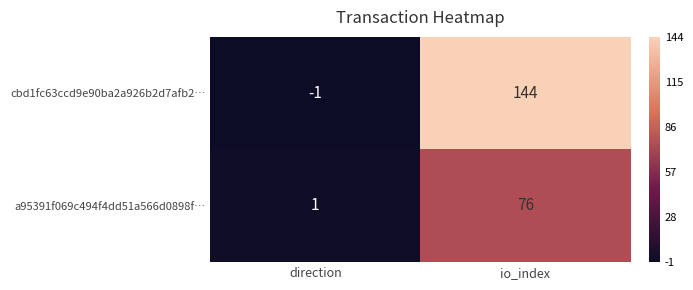

Is it true that cbd1fc63ccd9e90ba2a926b2d7afb2… equals 71 at io_index?

False